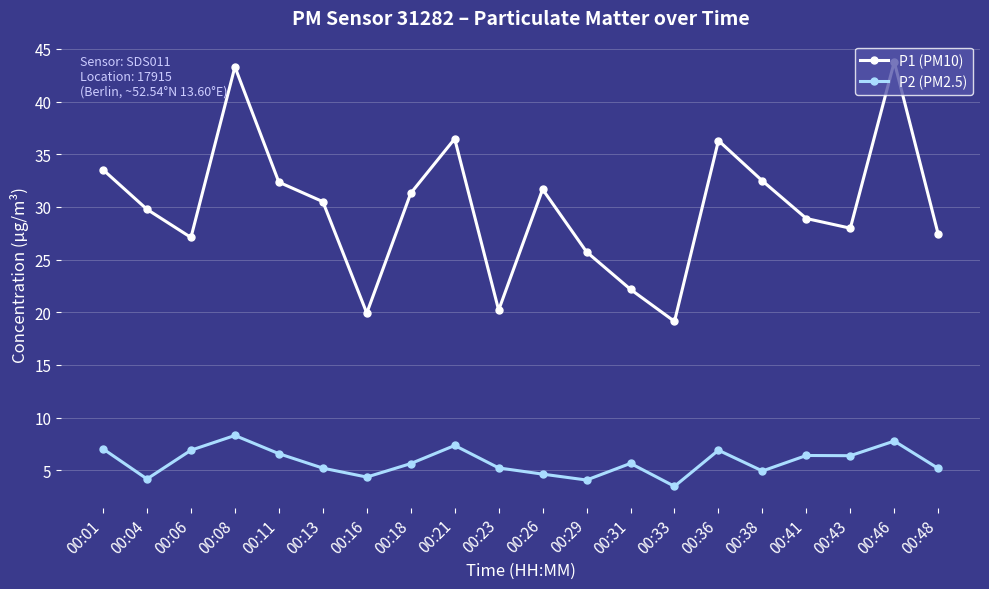

What is the value of the P1 (PM10) point at the 20th from the left?

27.4